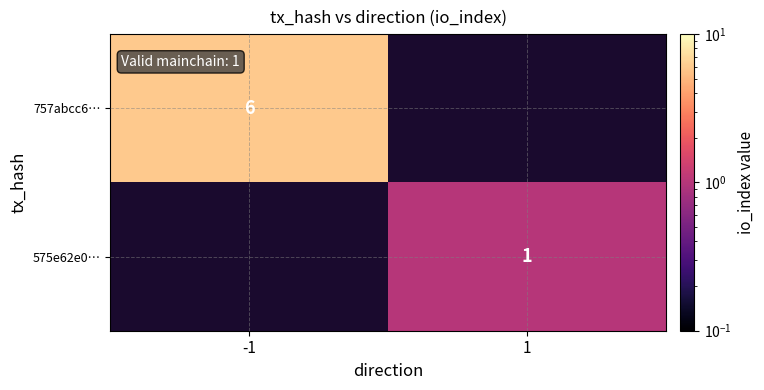

Is it true that 575e62e0… equals 1 at 1?

True